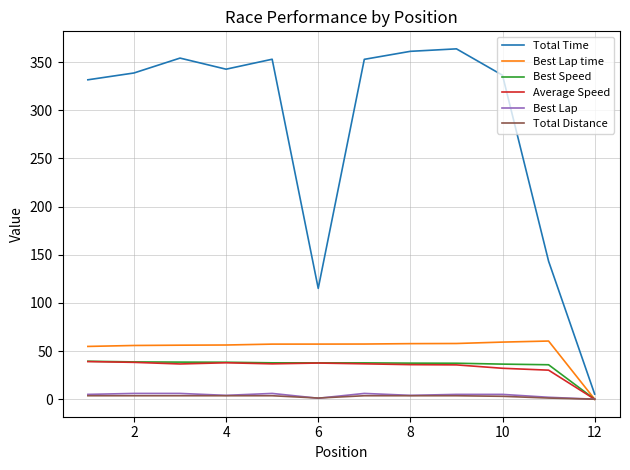

What is the sum of all Best Speed values?

415.2